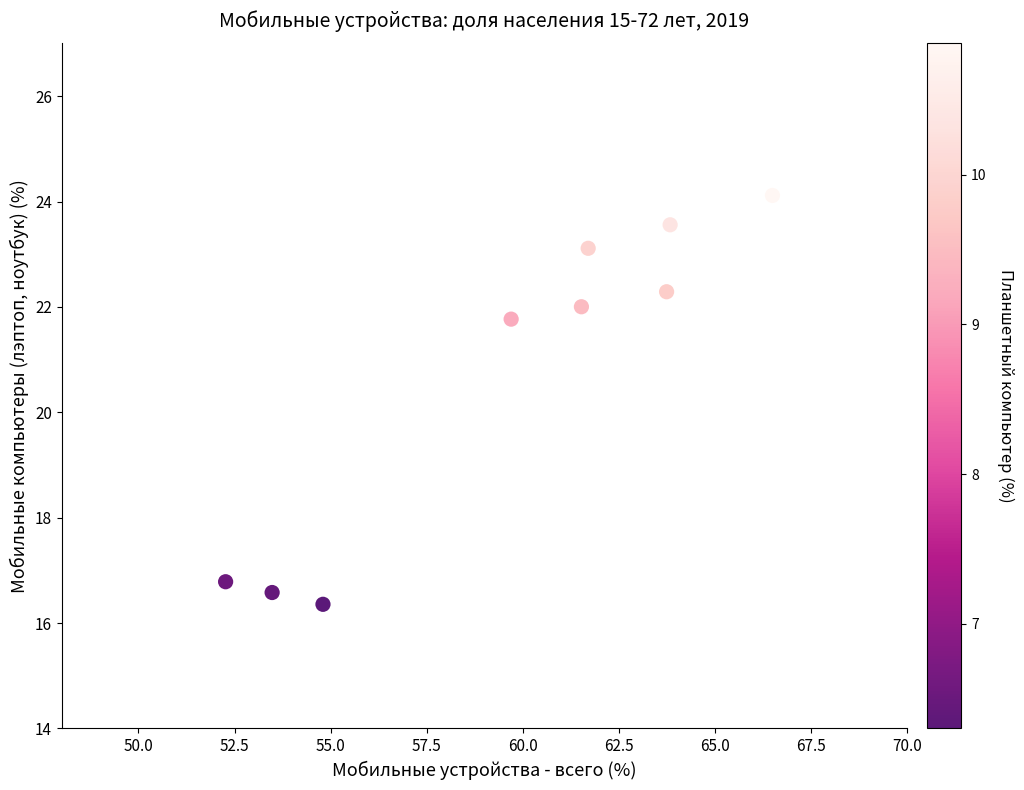

What is the range of Y values (max minus min)?

7.8